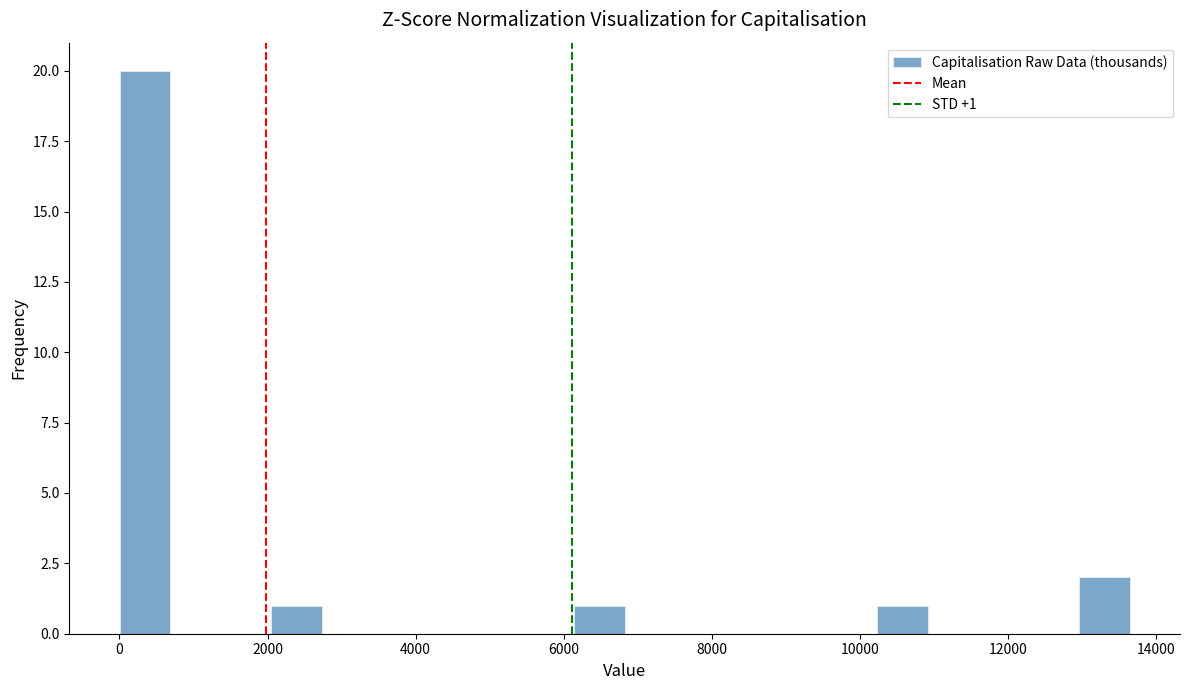

Read against the x-axis, roughly where is the centre of the tallest bar?

400